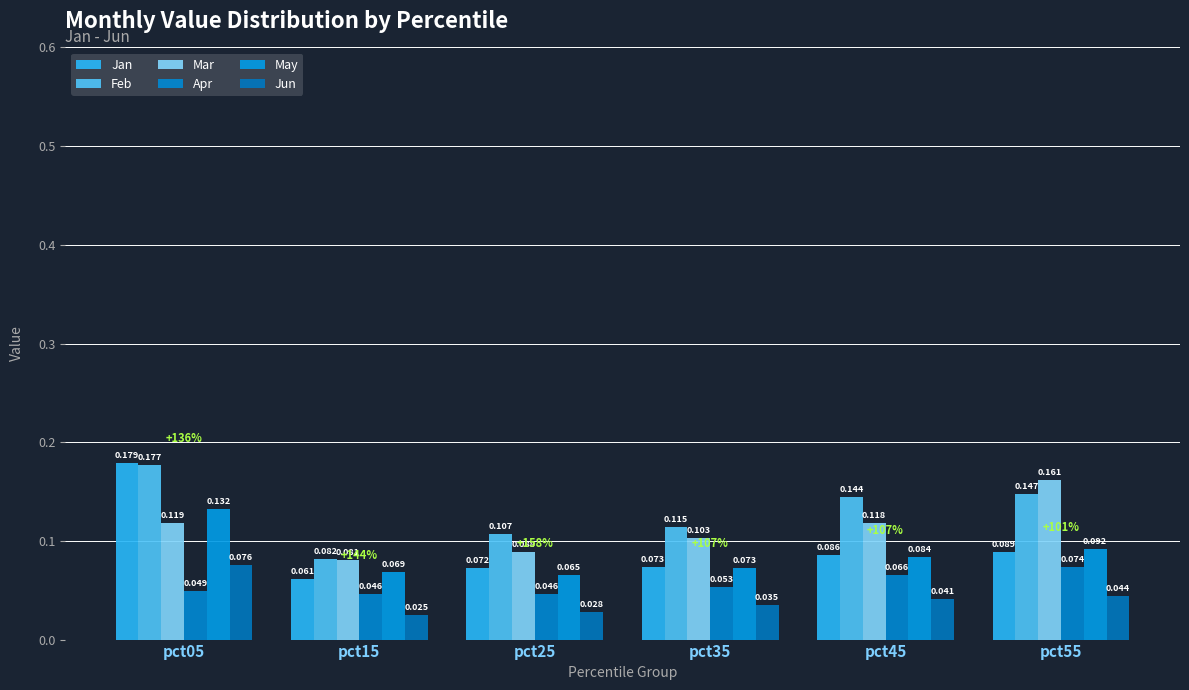

What is the total value across all series at pct45?

0.5